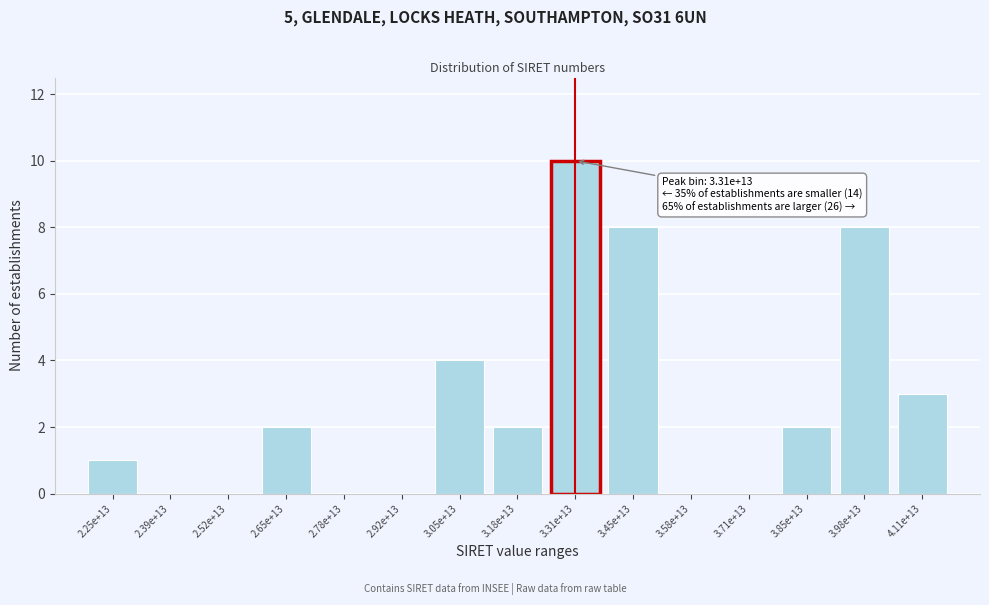

Reading left to right, what are all the values shown in this chart?

2.25e+13=1	2.39e+13=0	2.52e+13=0	2.65e+13=2	2.78e+13=0	2.92e+13=0	3.05e+13=4	3.18e+13=2	3.31e+13=10	3.45e+13=8	3.58e+13=0	3.71e+13=0	3.85e+13=2	3.98e+13=8	4.11e+13=3